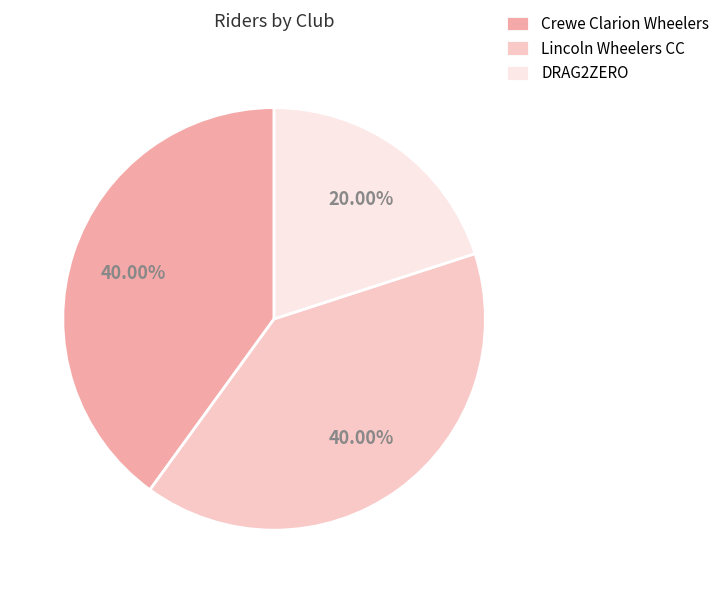

What is the ratio of the value at Crewe Clarion Wheelers to the value at Lincoln Wheelers CC?

1.0